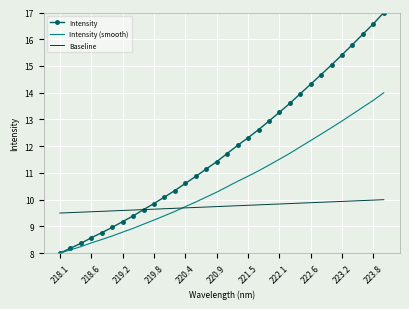

At how many categories does at least one series exceed 15?

6